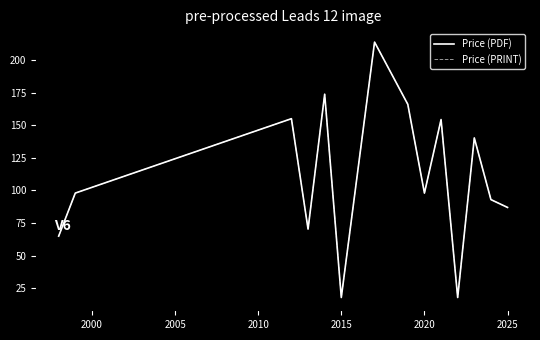

True or false: Price (PDF) and Price (PRINT) cross at least once.

False